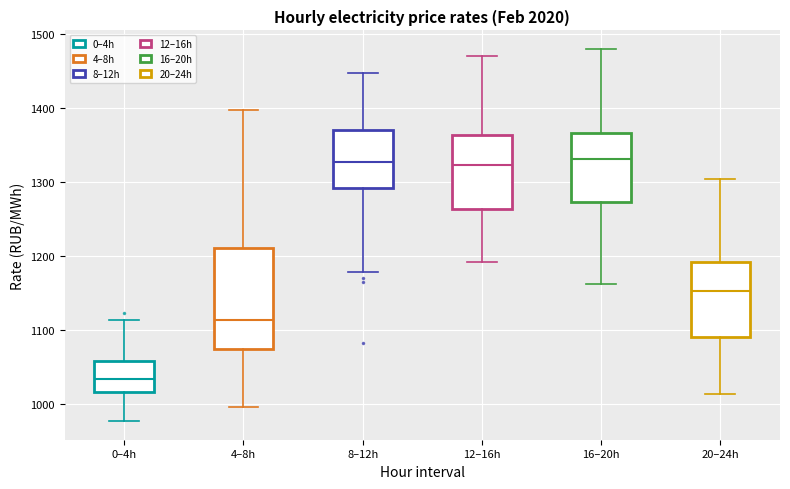

Reading left to right, transcribe this box plot: for each box, give where its median line is, the range the box spans, and where its two whiskers end, as read against the y-axis. The values are not printed on the chart, so give them approximately, as read against the axis.

0–4h: median 1030, box 1020 to 1060, whiskers 980 to 1110
4–8h: median 1110, box 1070 to 1210, whiskers 1000 to 1400
8–12h: median 1330, box 1290 to 1370, whiskers 1180 to 1450
12–16h: median 1320, box 1260 to 1360, whiskers 1190 to 1470
16–20h: median 1330, box 1270 to 1370, whiskers 1160 to 1480
20–24h: median 1150, box 1090 to 1190, whiskers 1010 to 1300